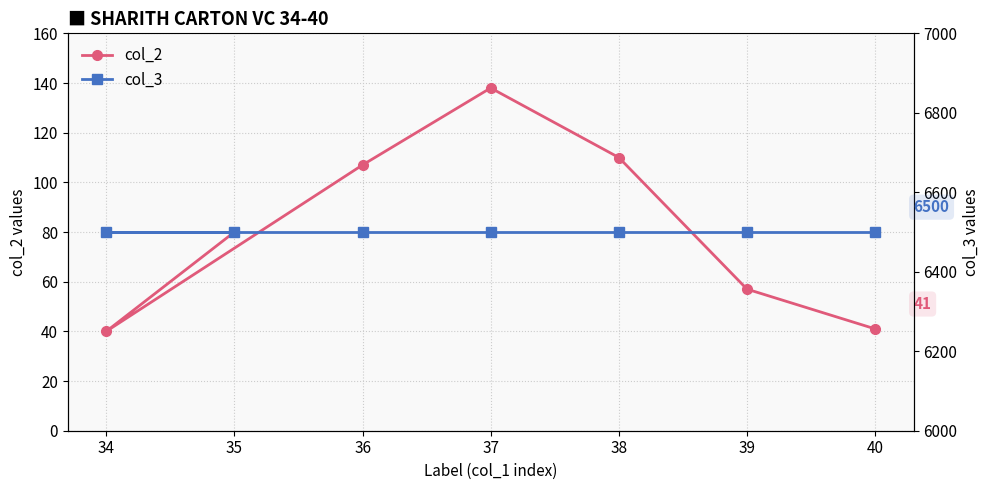

True or false: col_2 has more than 1 points higher than both neighbors.

False